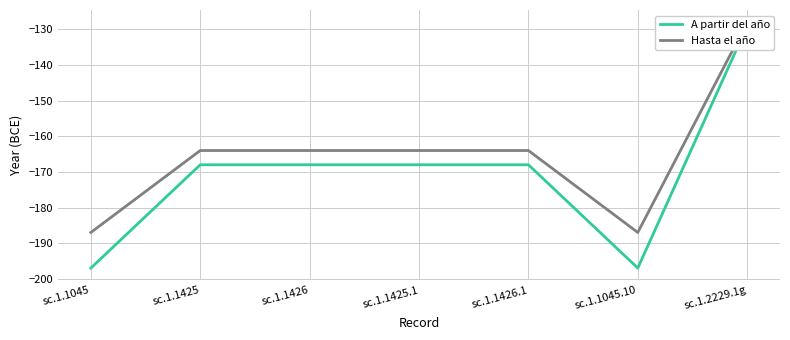

What is the label of the 4th point from the right?

sc.1.1425.1